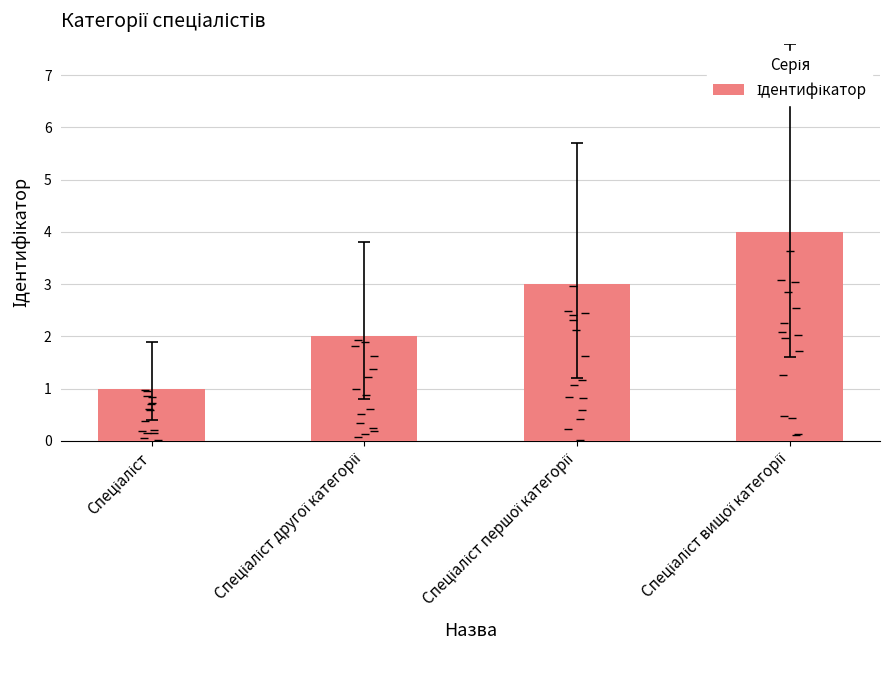

Approximately how many times larger is the value at Спеціаліст першої категорії compared to Спеціаліст другої категорії?

1.5